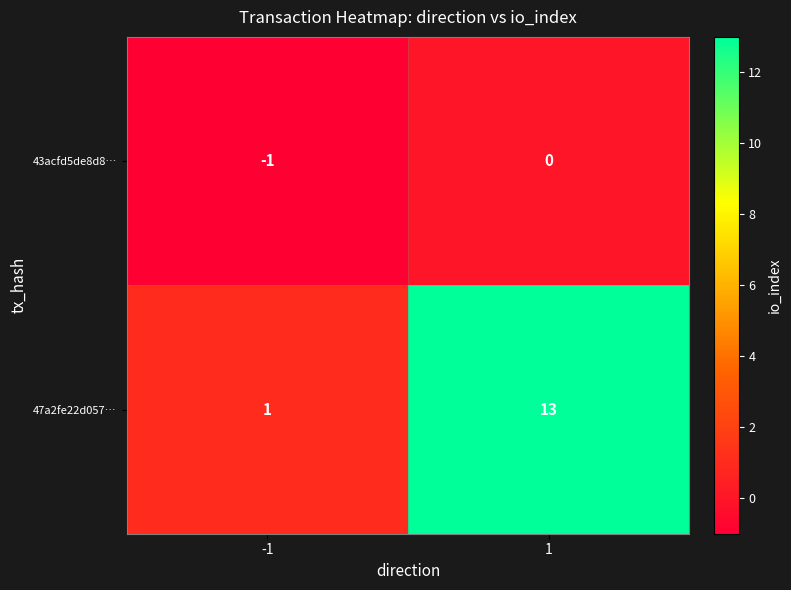

What is the difference between the 47a2fe22d057… values at -1 and 1?

12